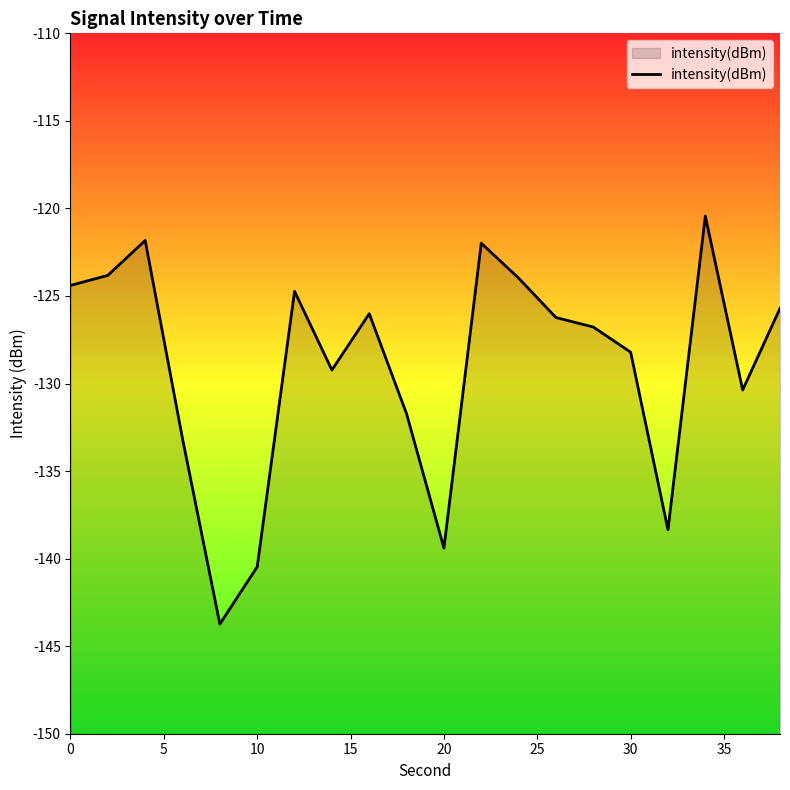

What is the minimum value shown in the chart?

-143.7